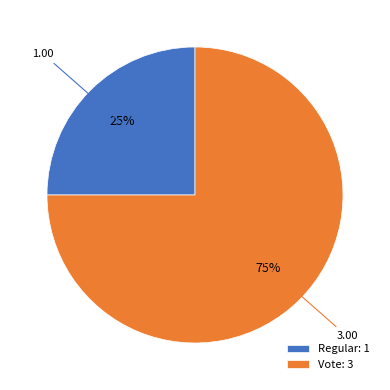

Which category has the biggest portion of the pie?

Vote